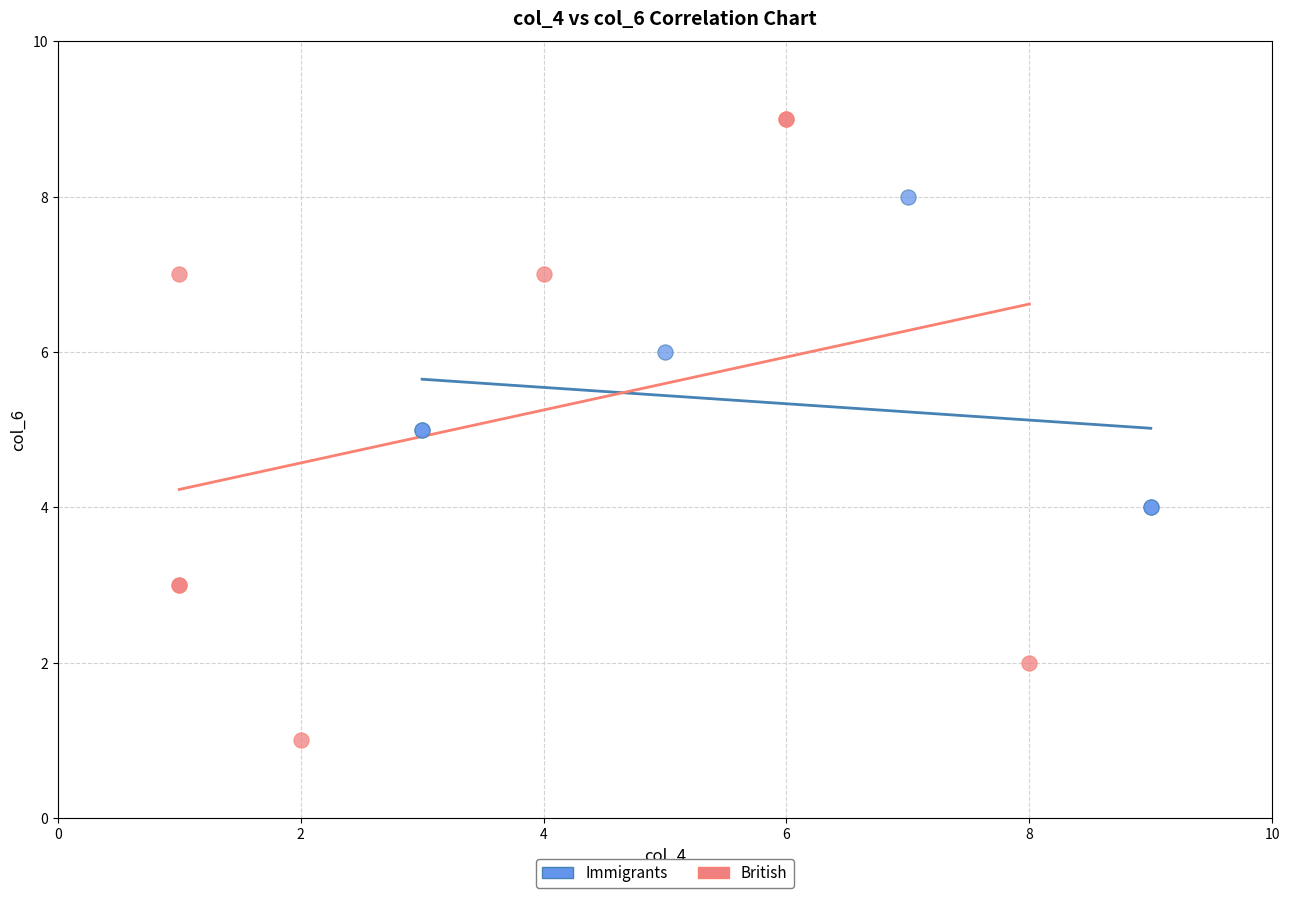

Which series reaches the minimum Y coordinate?

British